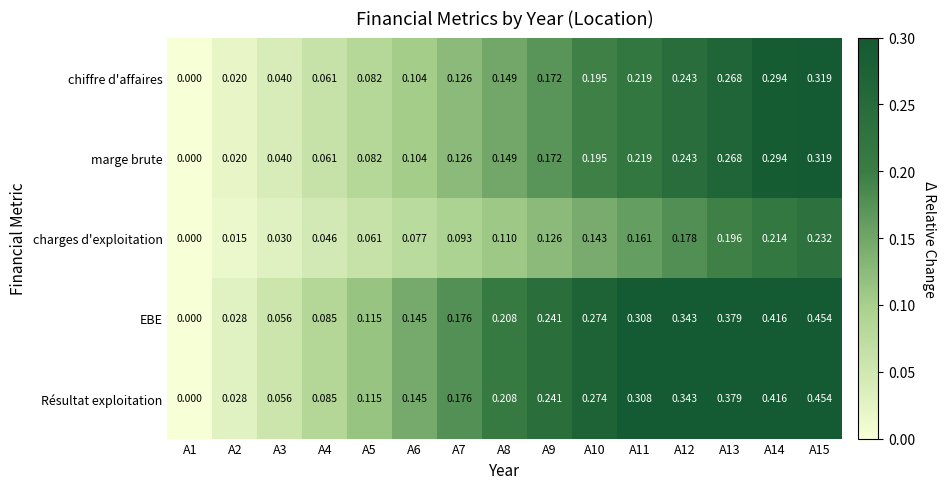

Is the value of marge brute at A4 greater than the value of chiffre d'affaires at A10?

No